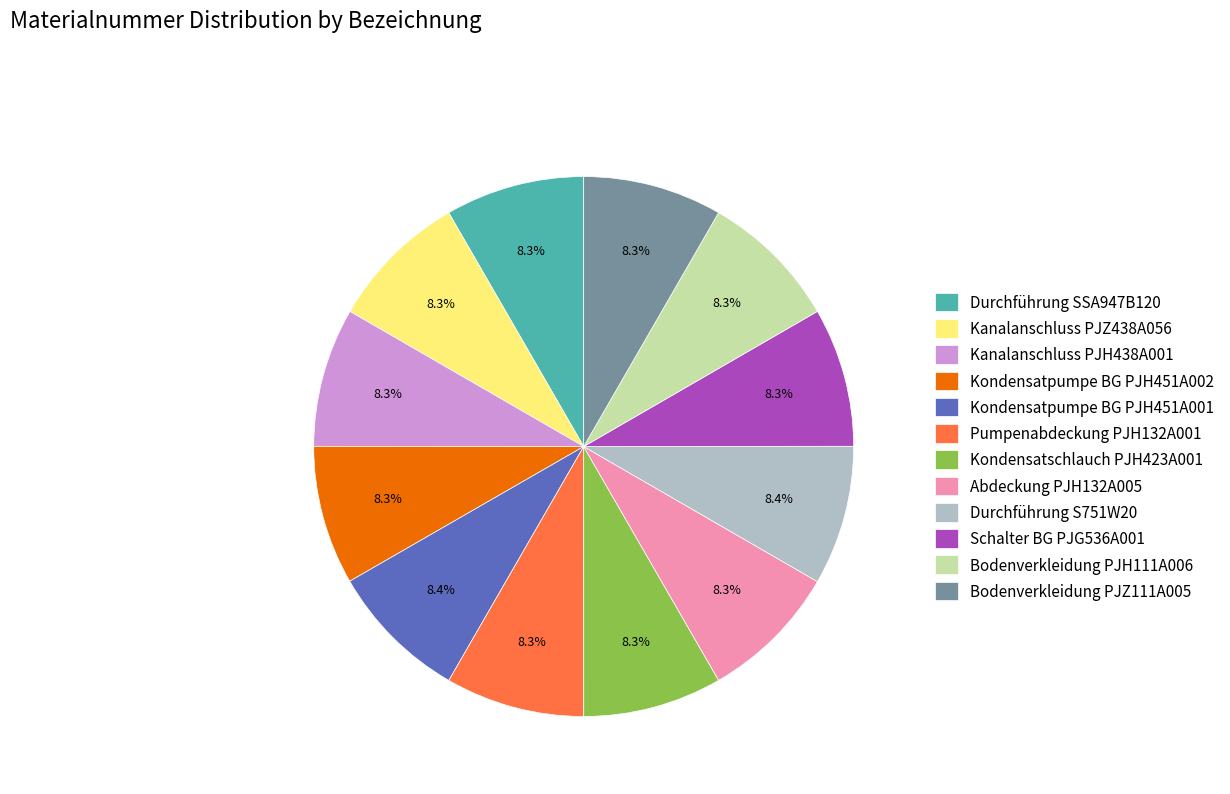

What percentage is the Kondensatpumpe BG PJH451A002 slice, to the nearest percent?

8%